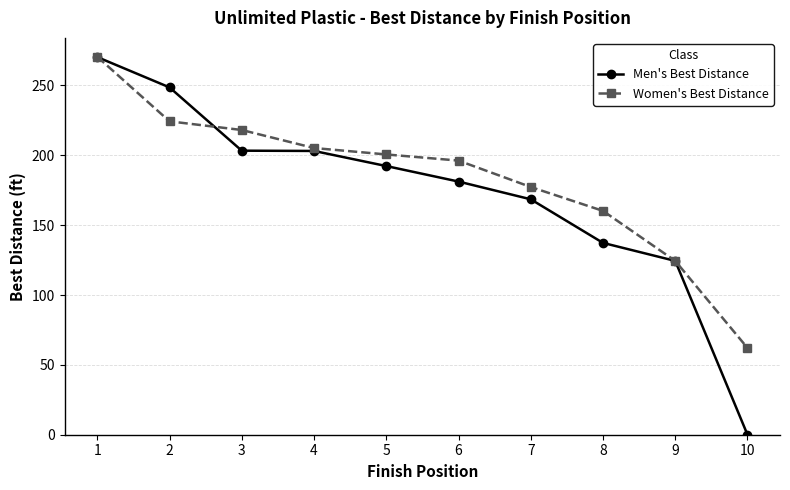

At 2, list the series in order from largest to smallest.

Men's Best Distance, Women's Best Distance